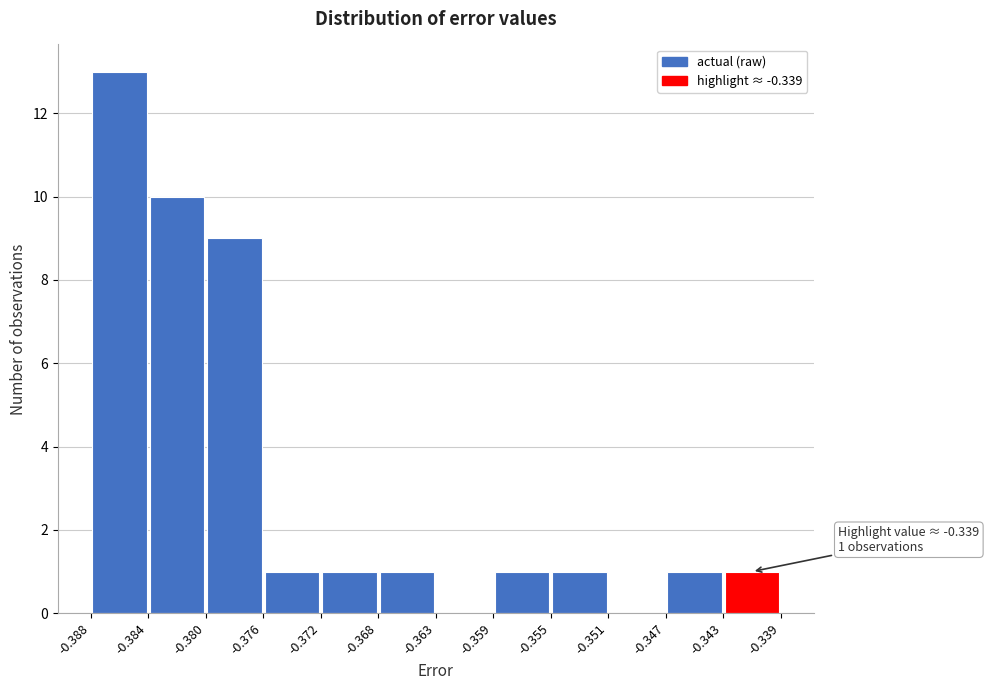

Which range on the x-axis has the tallest bar?

-0.388 to -0.384